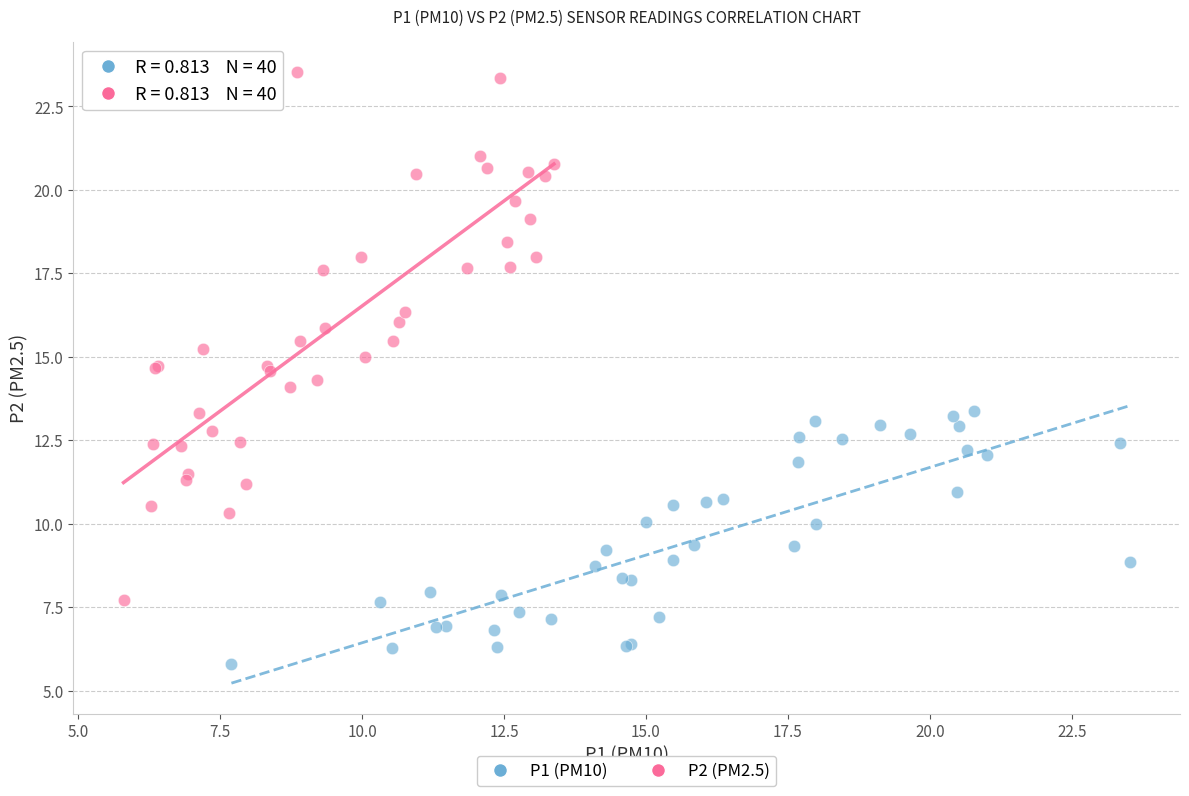

Which series contains the highest Y value?

P2 (PM2.5)